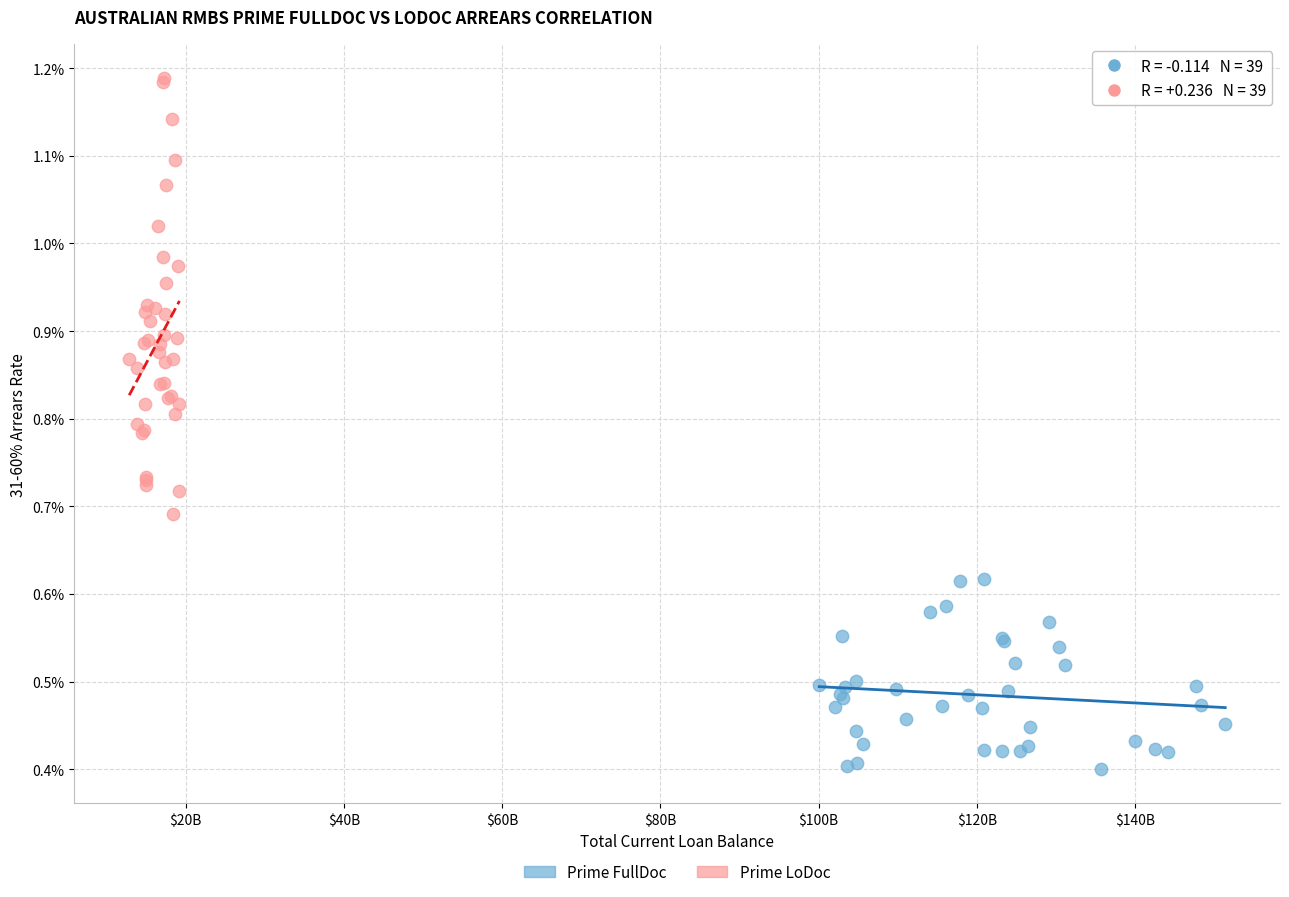

Which series has the largest Y range (max minus min)?

Prime LoDoc